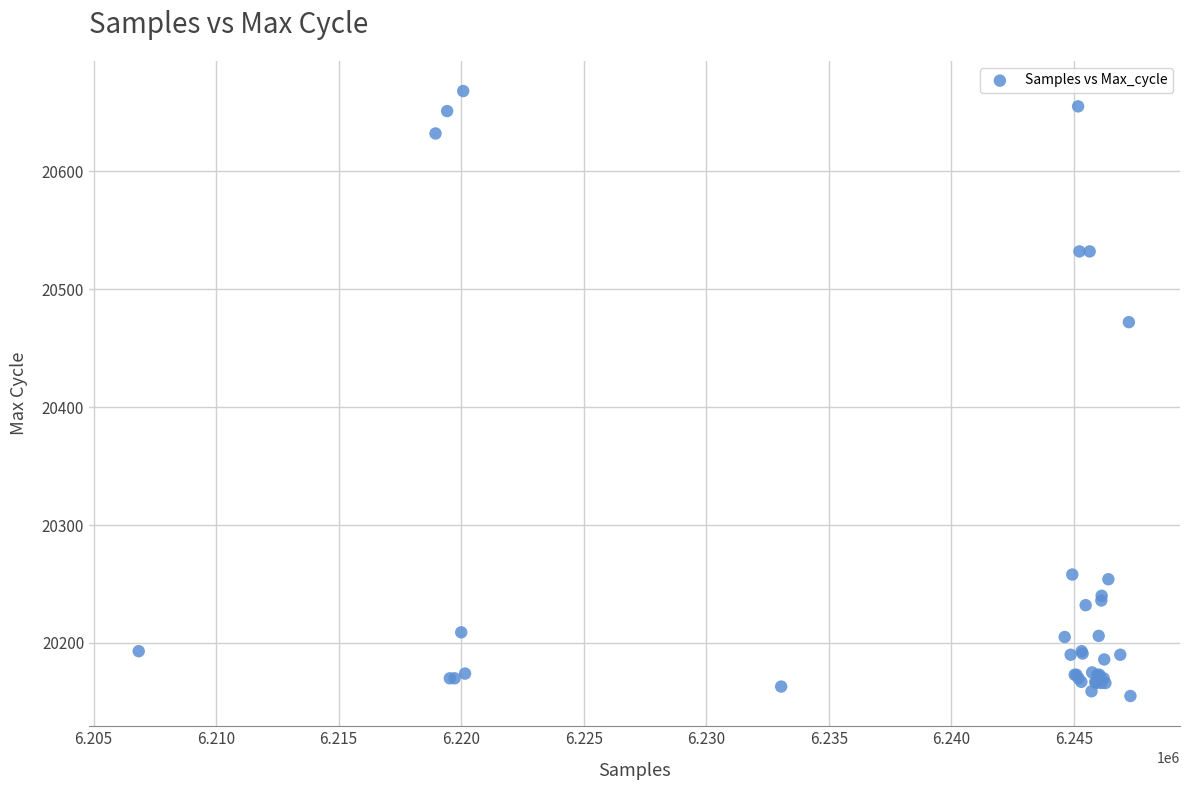

What Y value in the scatter plot is closest to 20411?

20472